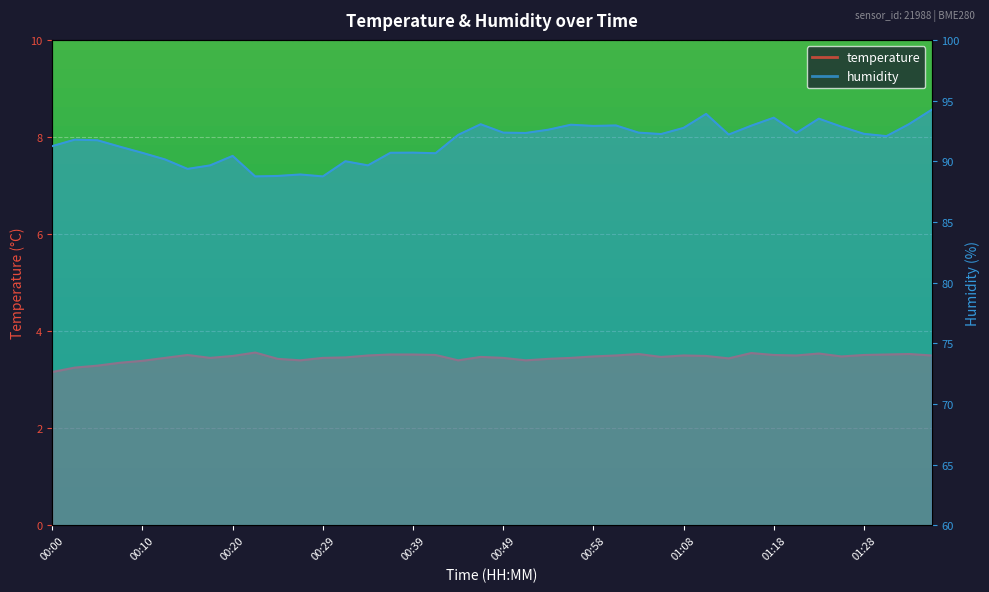

Between 00:44 and 00:49, which is larger?

00:49